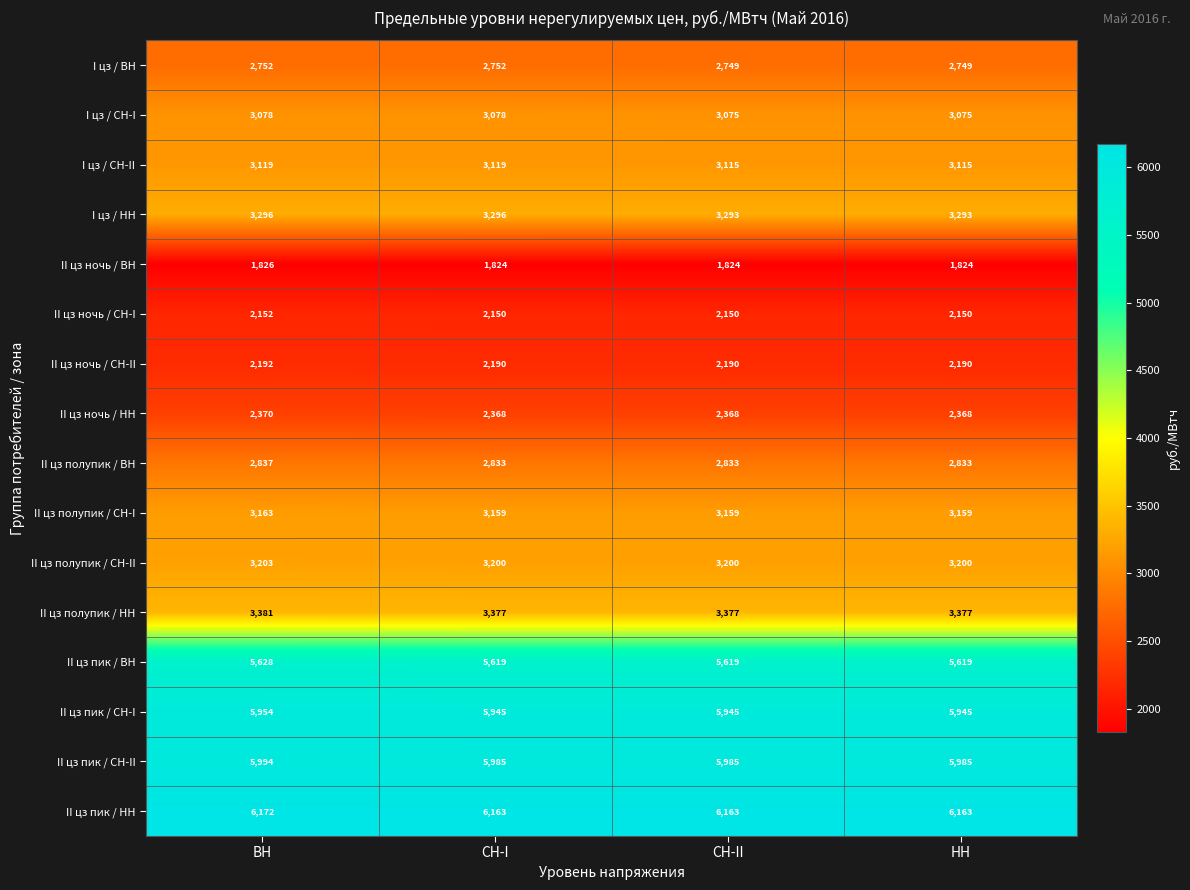

What is the minimum value shown in the chart?

1824